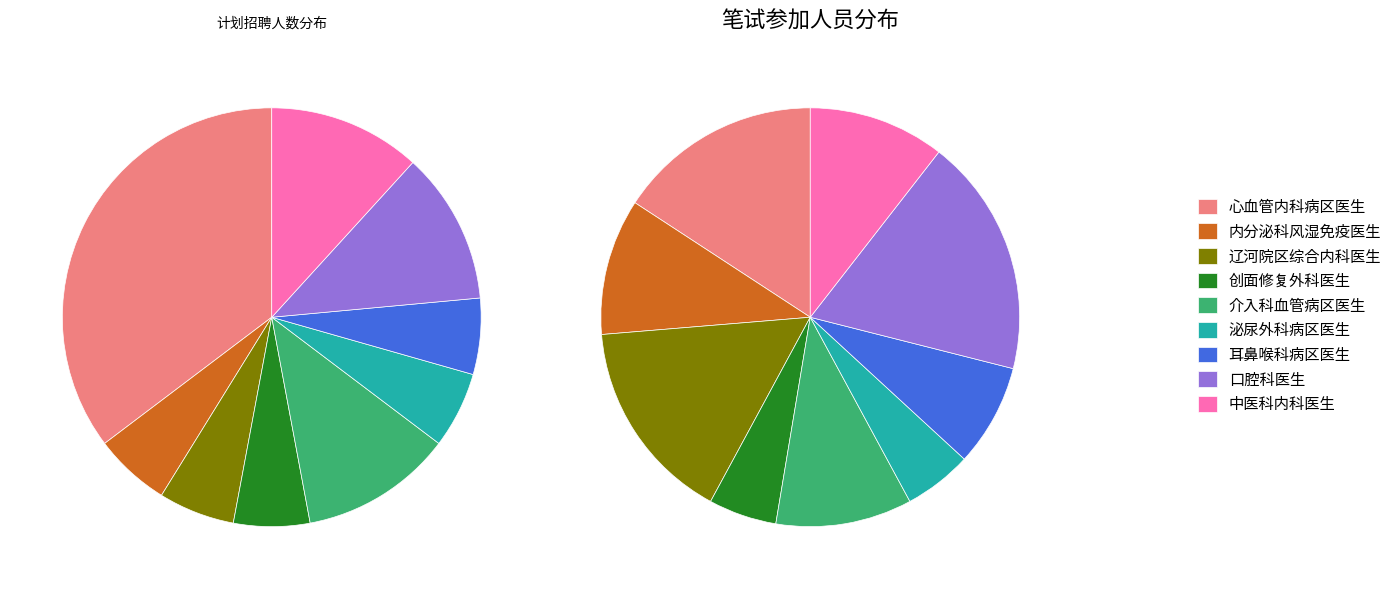

What percentage is the 创面修复外科医生 slice, to the nearest percent?

6%